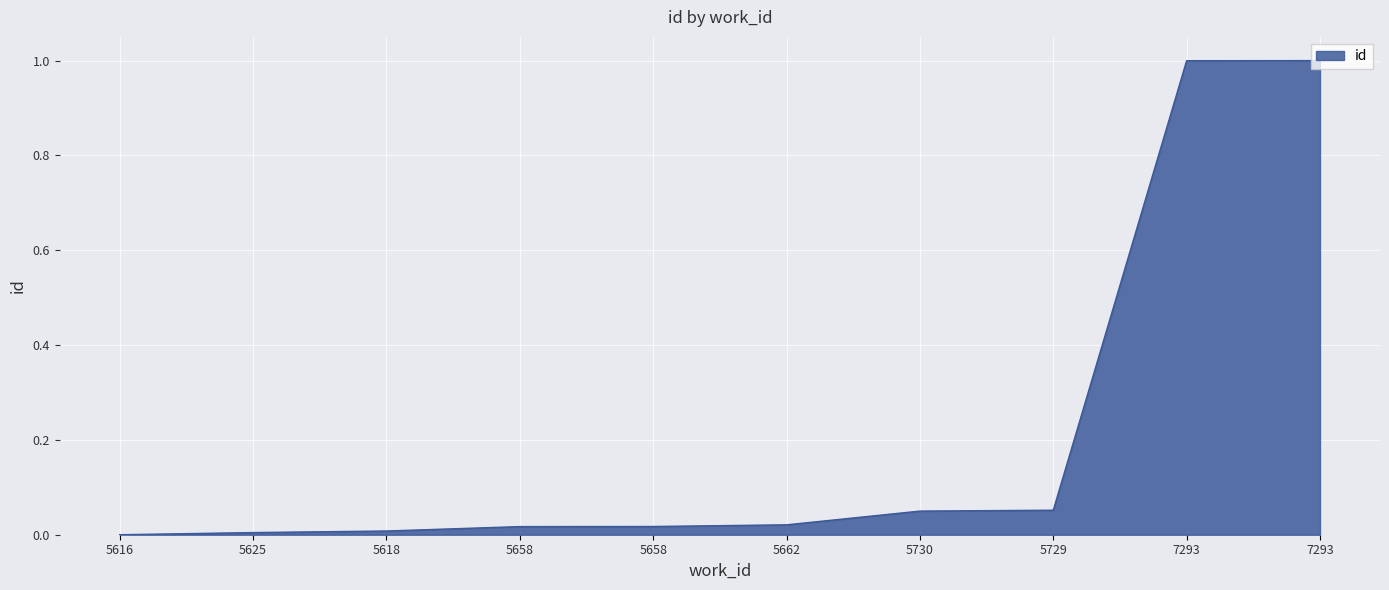

Where is the data nearest to the value 0?

5616